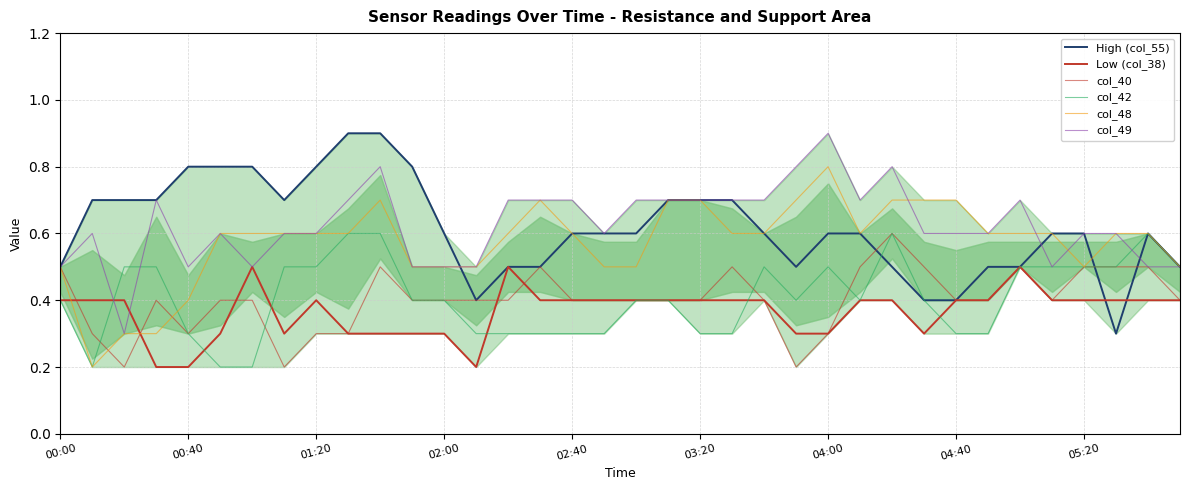

Which series has the widest spread of values?

High (col_55)